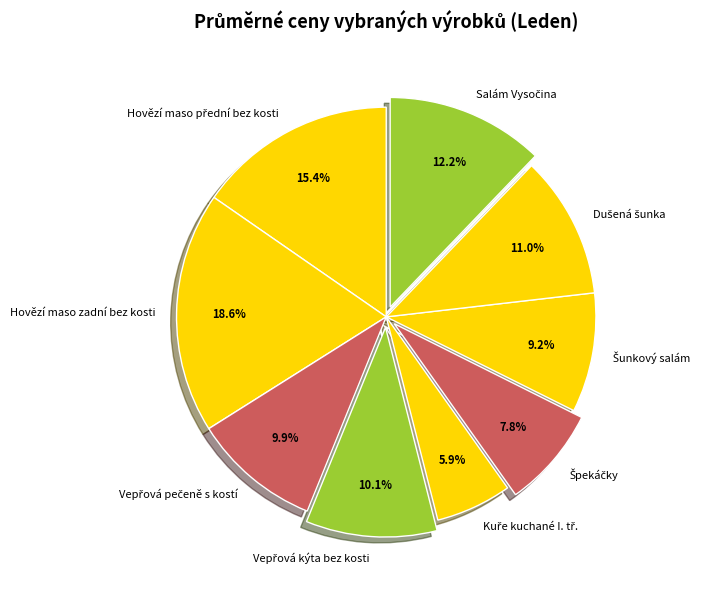

Does any single category account for the majority?

No